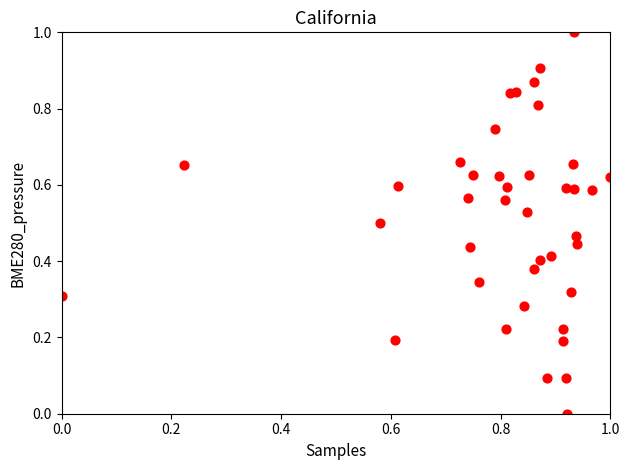

What is the range of X values (max minus min)?

1.0